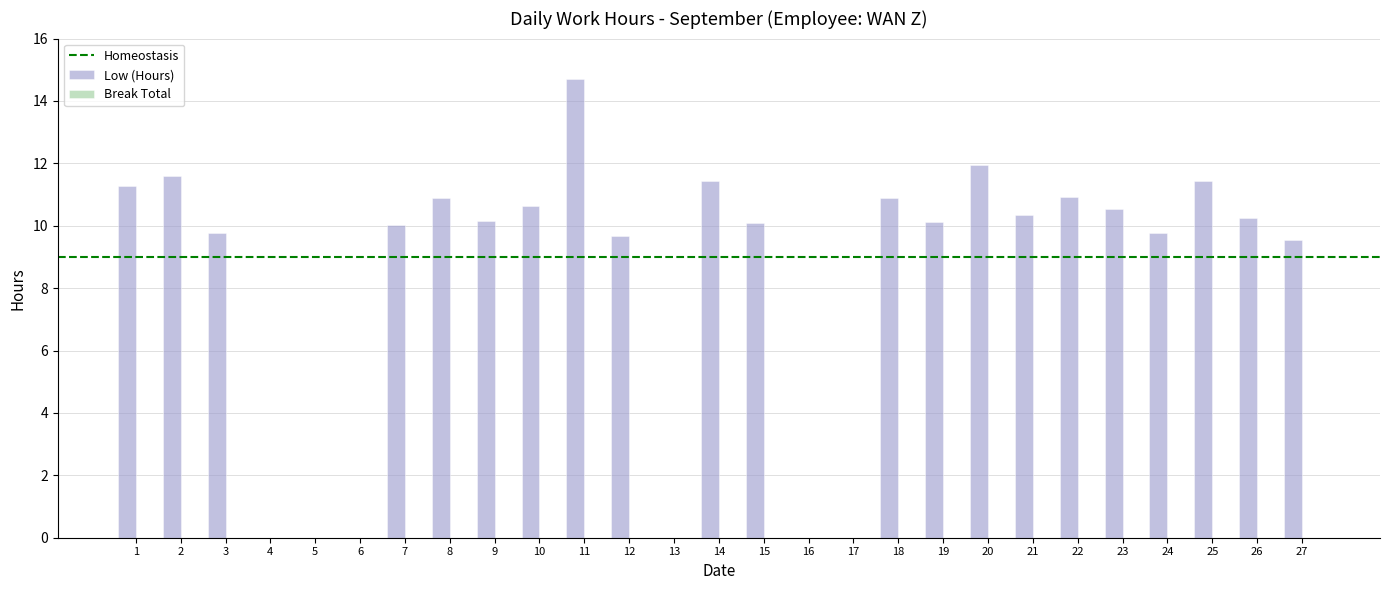

Does the chart contain stacked bars?

No